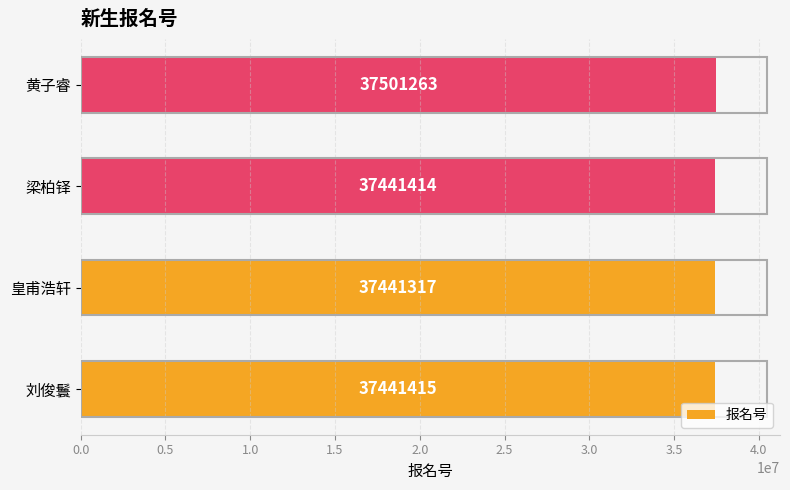

Reading top to bottom, what are all the values shown in this chart?

黄子睿=37501263	梁柏铎=37441414	皇甫浩轩=37441317	刘俊鬟=37441415